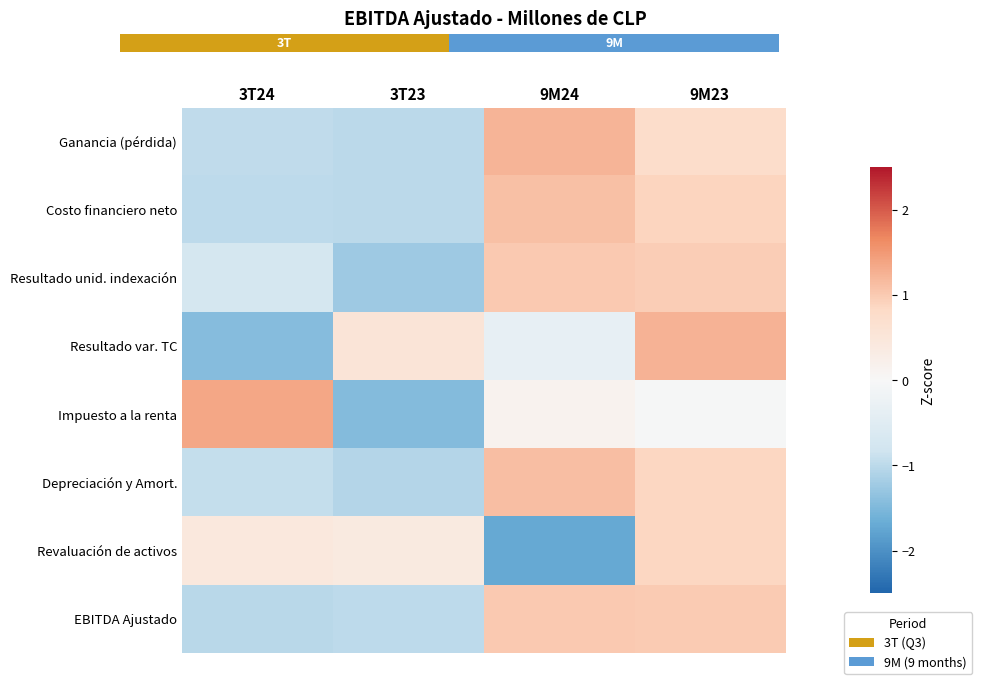

At which category is the sum across all series the highest?

9M23